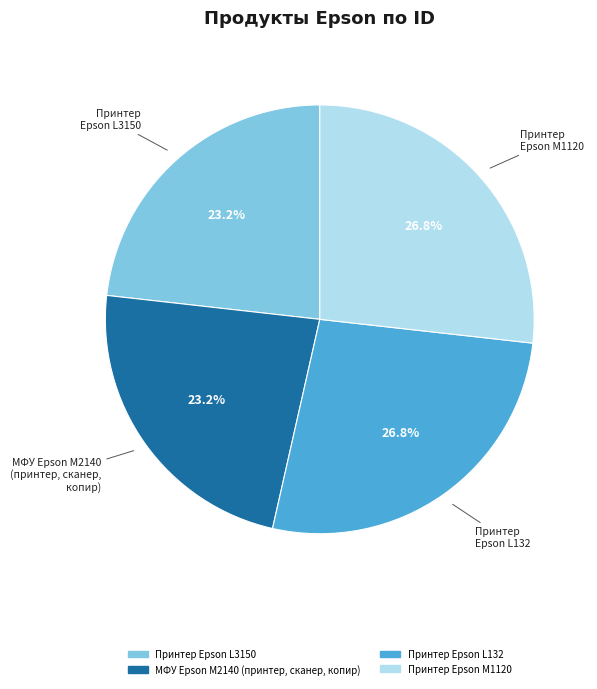

To the nearest percent, what is the average slice percentage?

25%